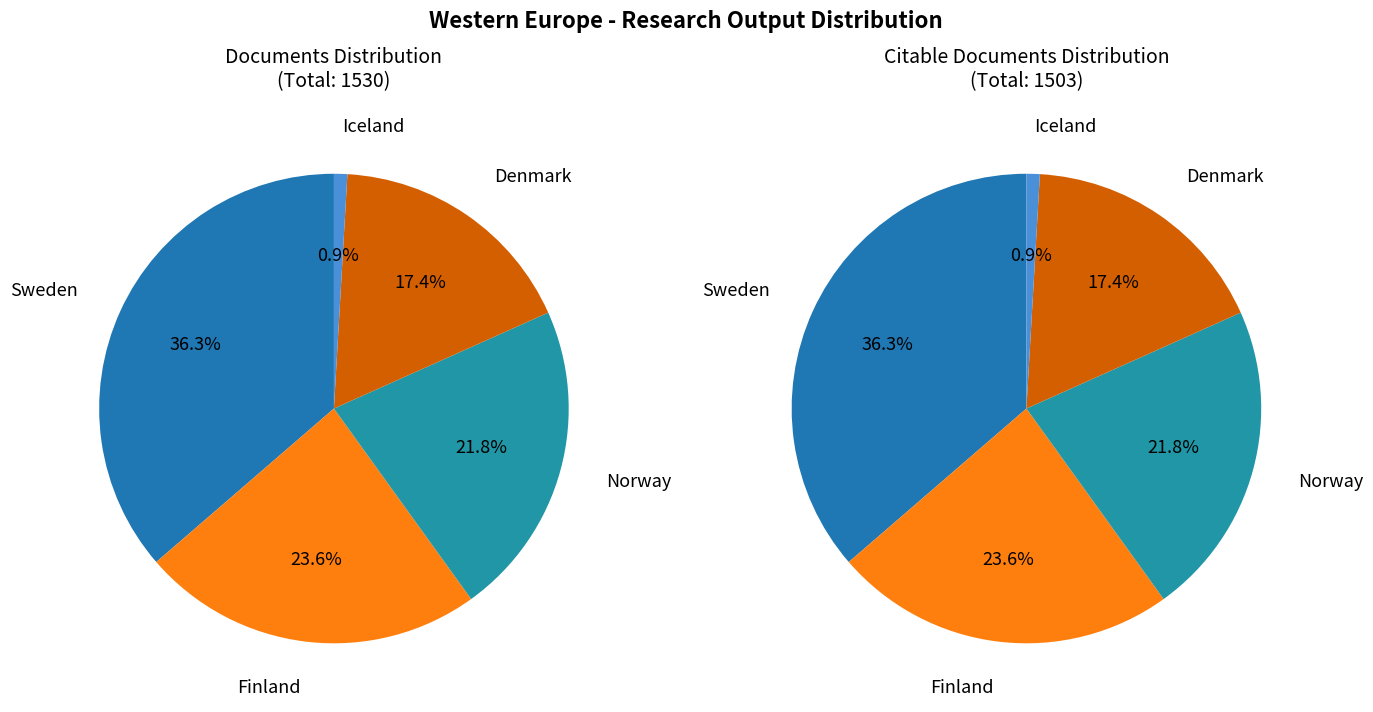

To the nearest percent, what is the difference between the Norway and Finland slice percentages?

2%